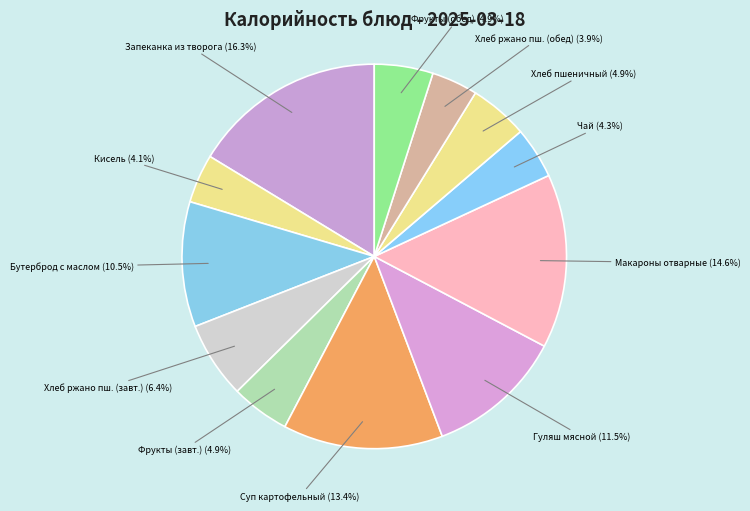

Count the number of slices in the pie.

12